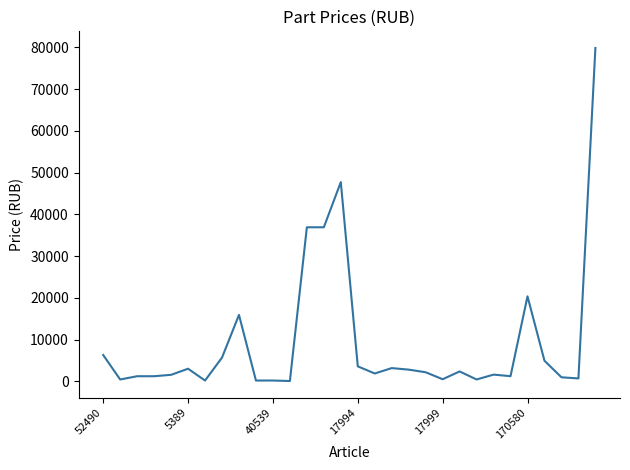

What is the difference between the maximum and minimum values?

79784.4